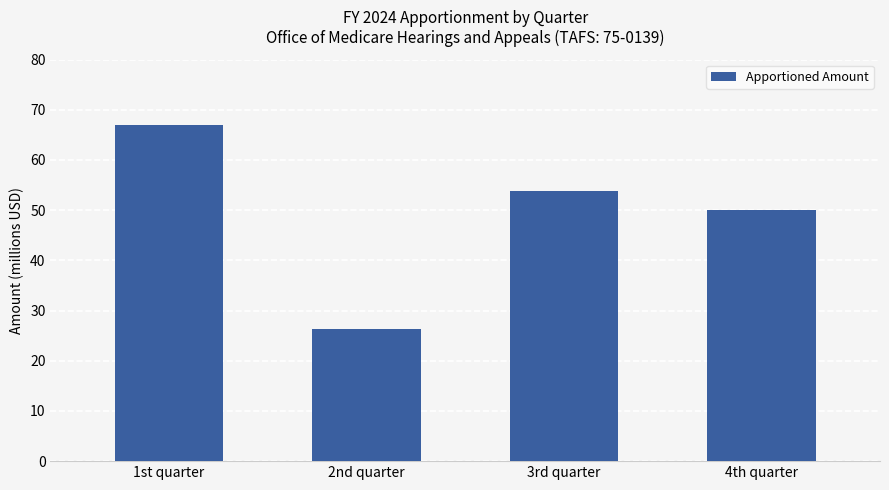

Does the chart contain stacked bars?

No